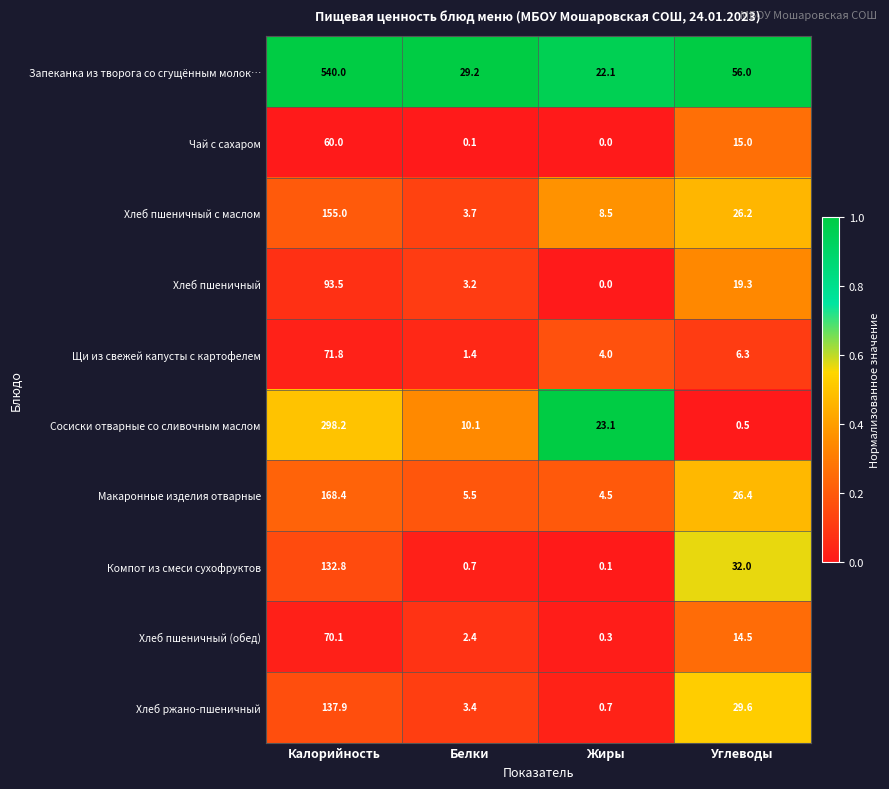

Which series has the widest spread of values?

Запеканка из творога со сгущённым молок…